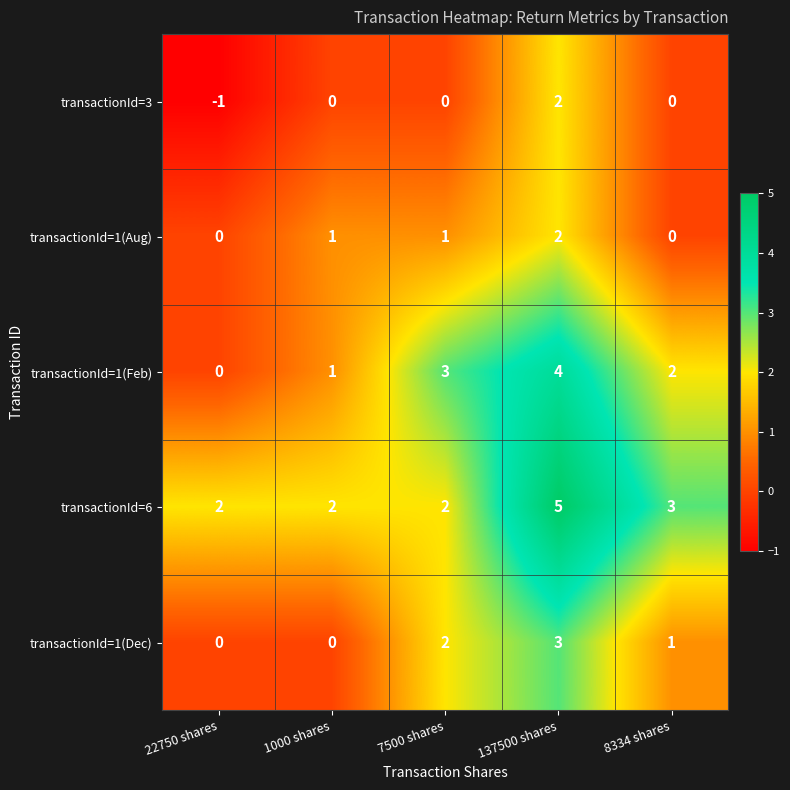

What is the total value across all series at 22750 shares?

1